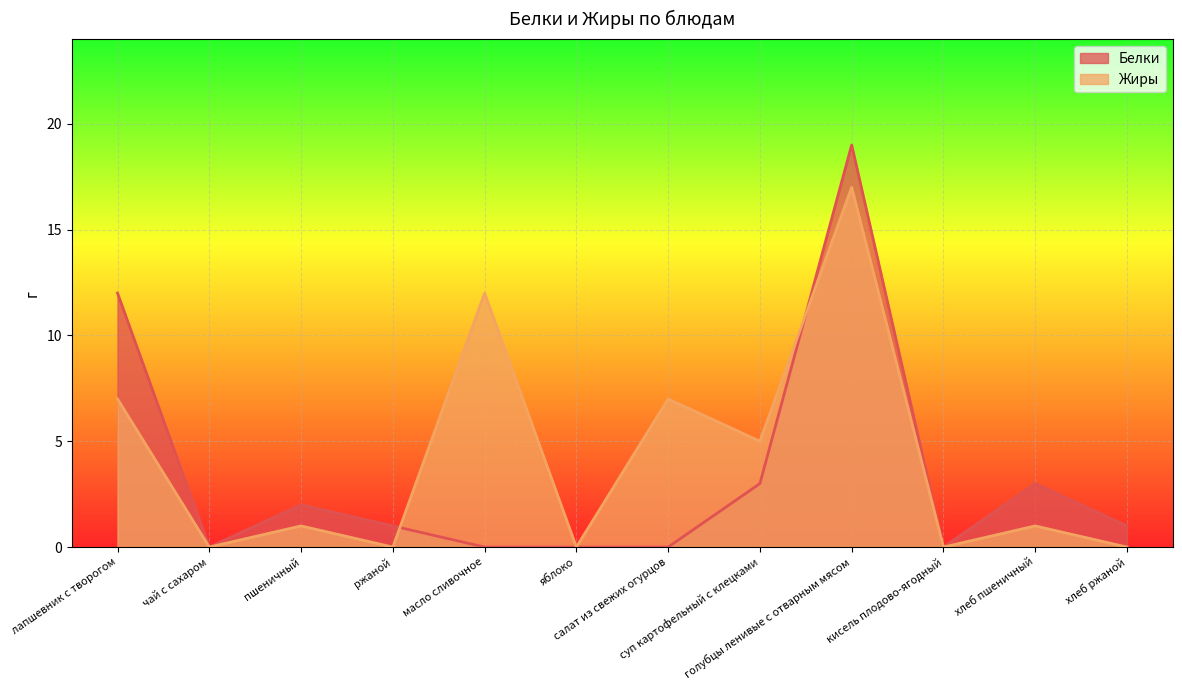

Count the number of data series in this chart.

2